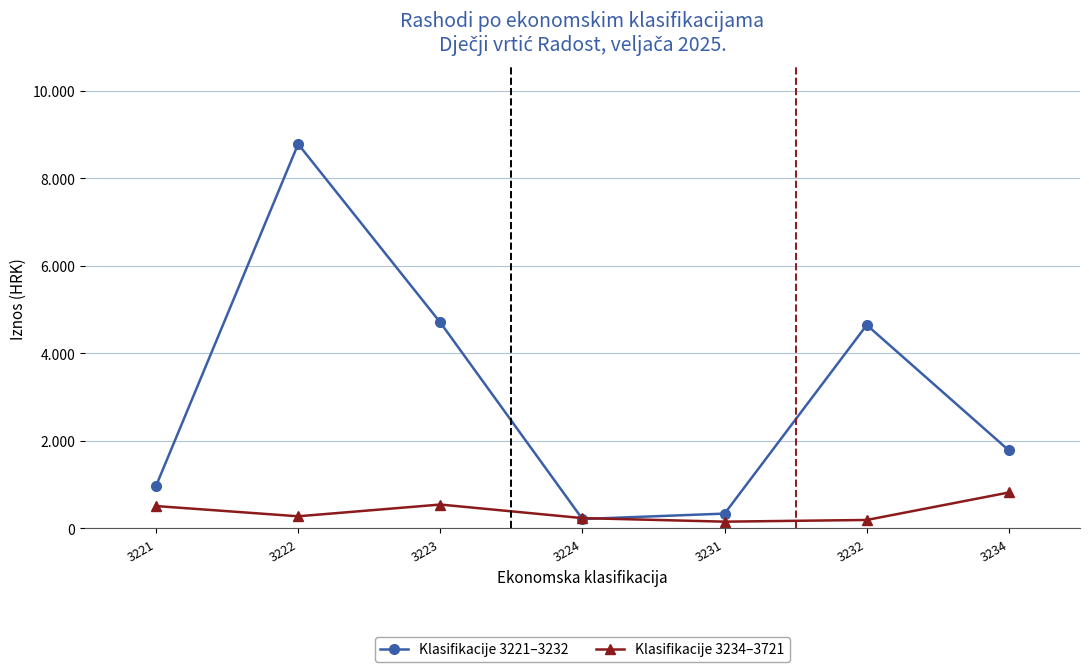

What are all the series names shown in the legend?

Klasifikacije 3221–3232, Klasifikacije 3234–3721